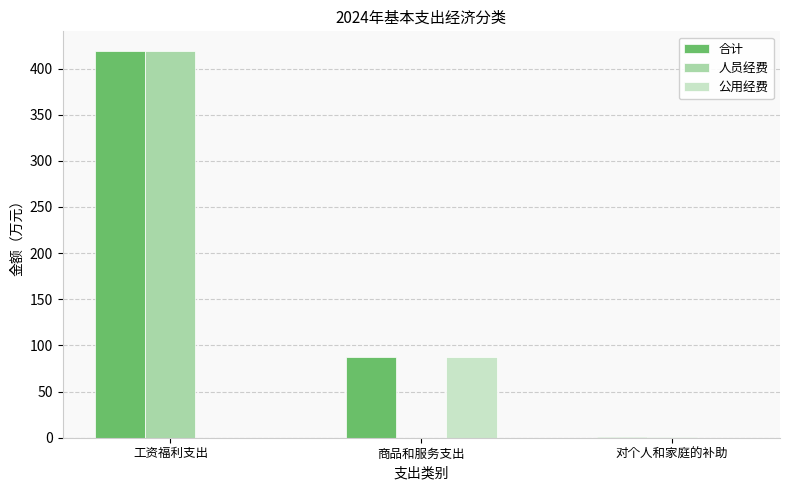

What is the approximate value of 合计 at 工资福利支出?

419.4